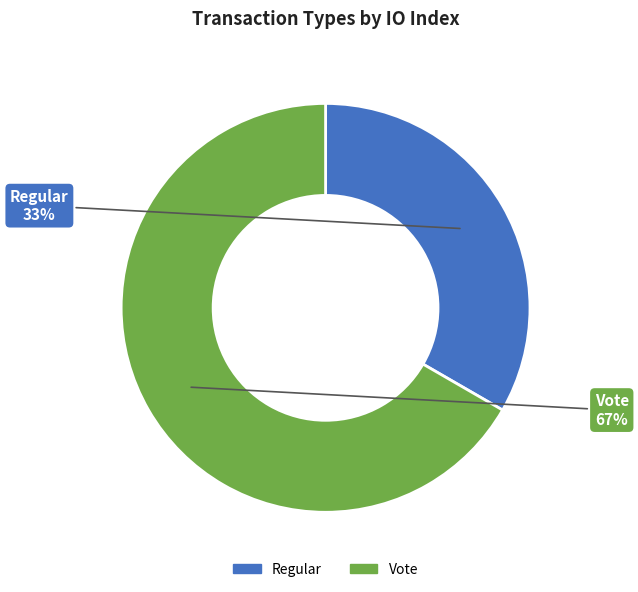

Is the sum of Regular and Vote greater than half?

Yes